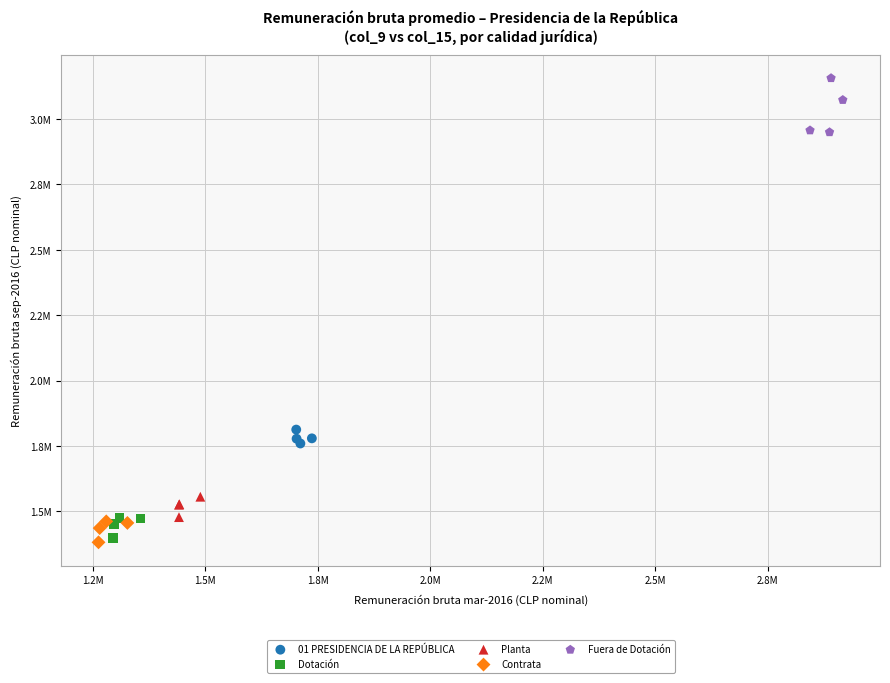

Which series has the widest spread of Y values?

Fuera de Dotación